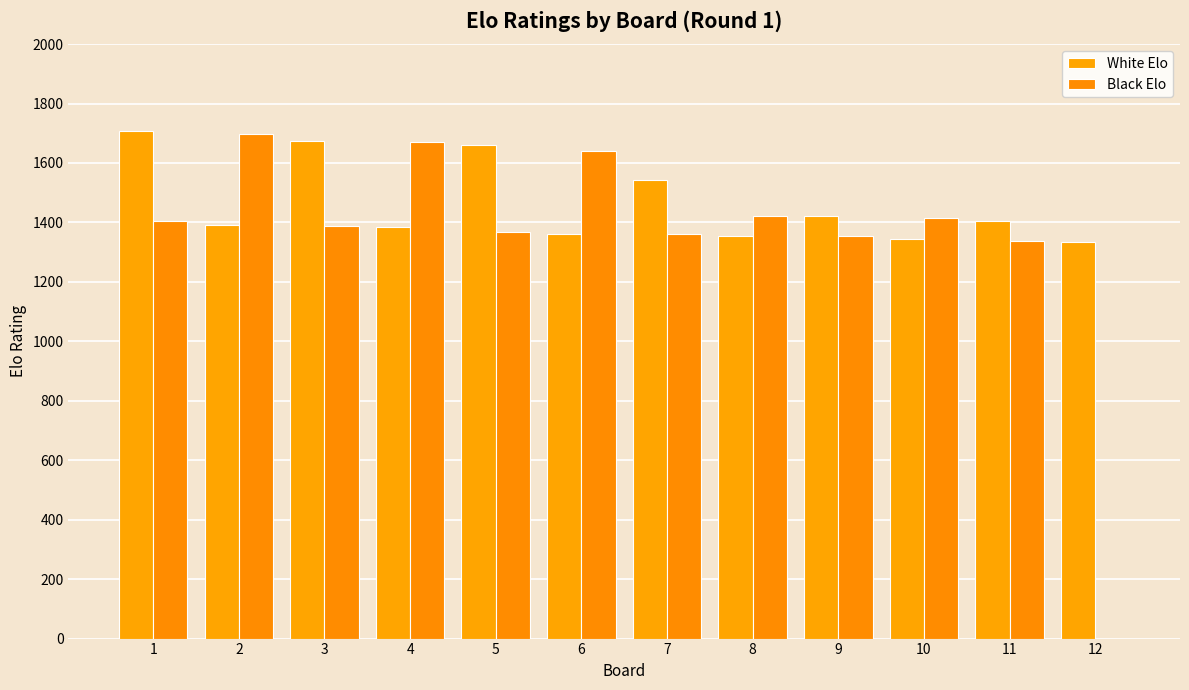

What are all the series names shown in the legend?

White Elo, Black Elo